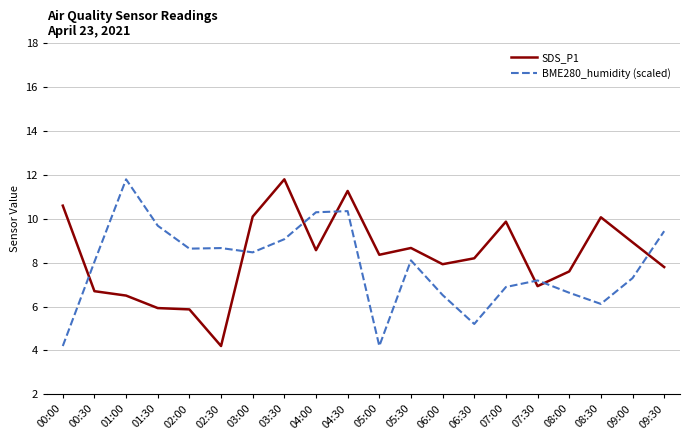

What is the maximum value shown in the chart?

11.8